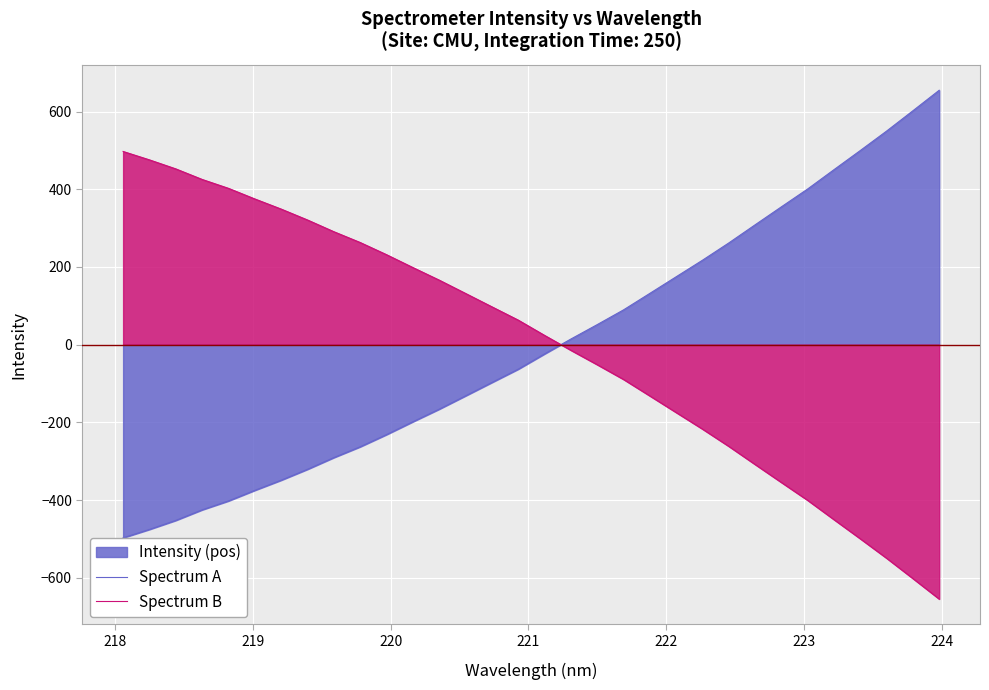

Which series ends up on top after the final intersection of Spectrum A and Spectrum B?

Spectrum A